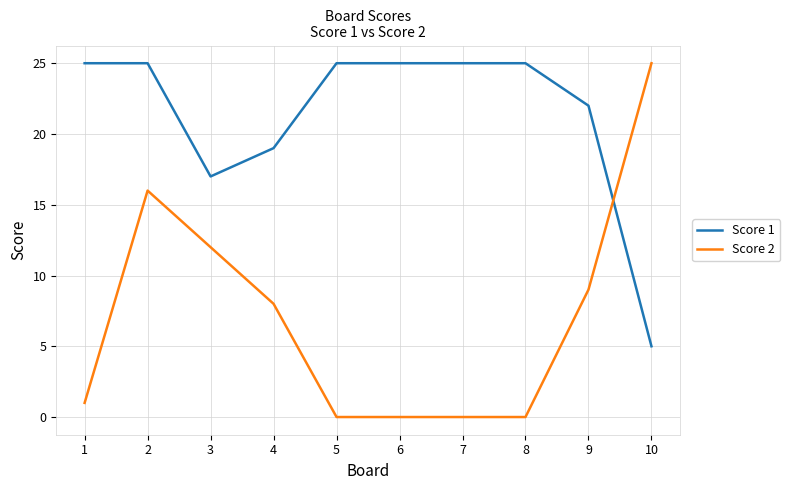

What is the difference between the Score 1 values at 10 and 6?

20